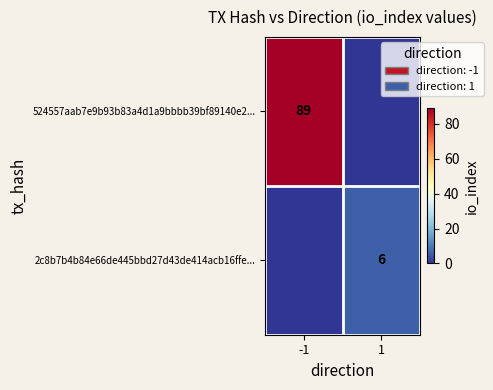

Is it true that 2c8b7b4b84e66de445bbd27d43de414acb16ffe... equals 6 at 1?

True